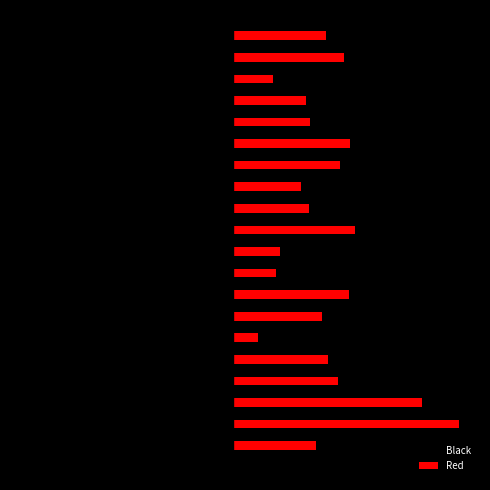

What are all the series names shown in the legend?

Black, Red